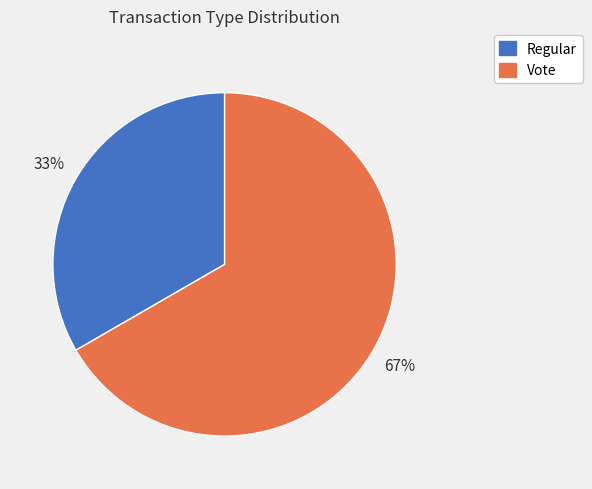

Count the number of slices in the pie.

2